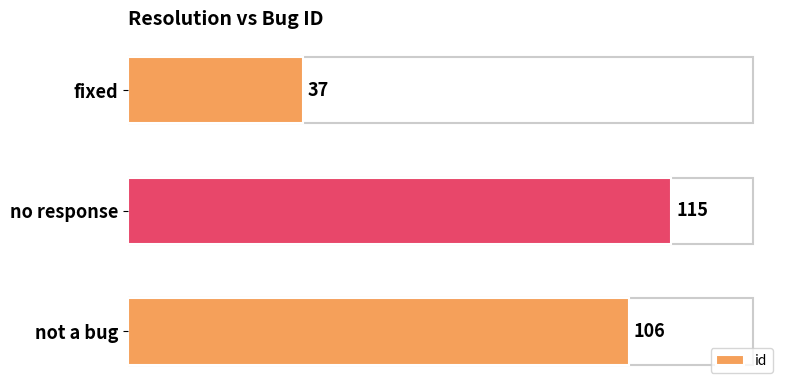

Count the number of data series in this chart.

1